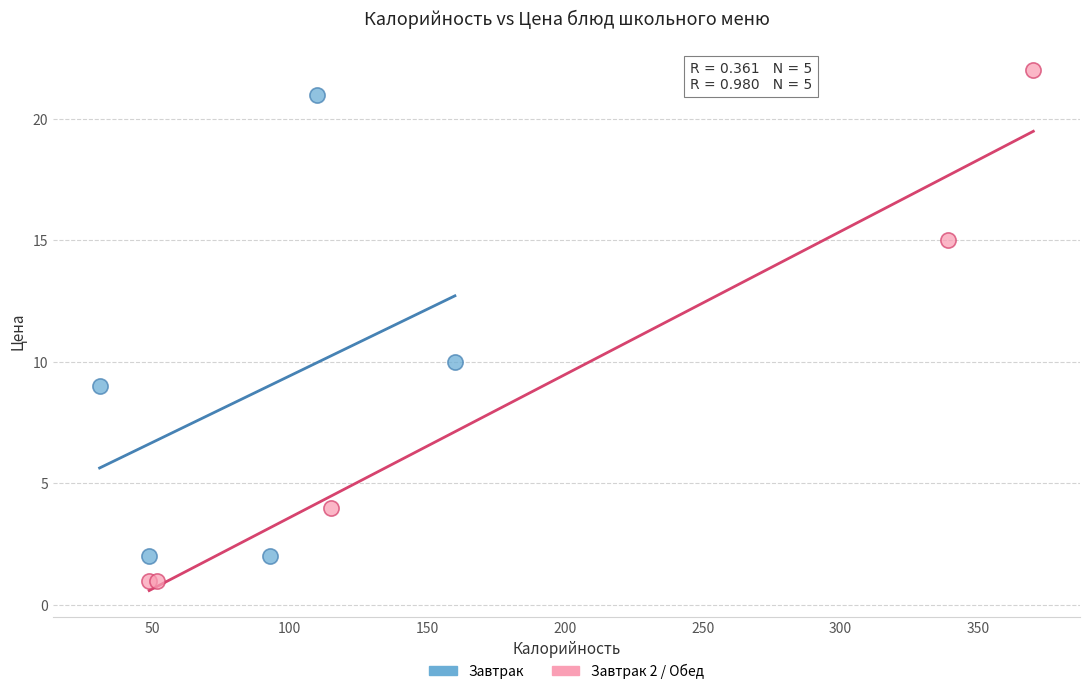

Which series contains the highest Y value?

Завтрак 2 / Обед